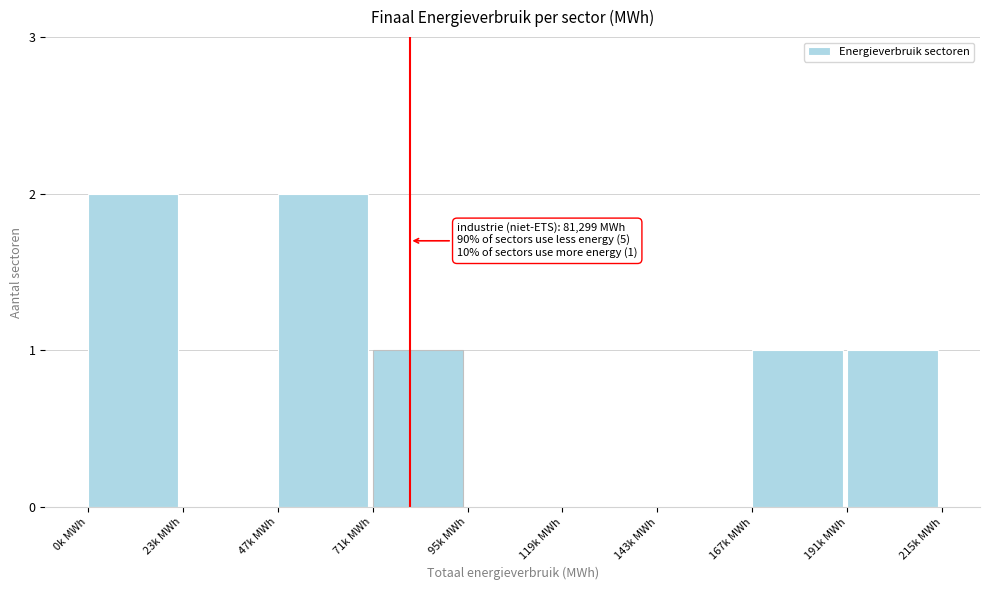

Reading left to right, what are all the values shown in this chart?

0k MWh=2	23k MWh=0	47k MWh=2	71k MWh=1	95k MWh=0	119k MWh=0	143k MWh=0	167k MWh=1	191k MWh=1